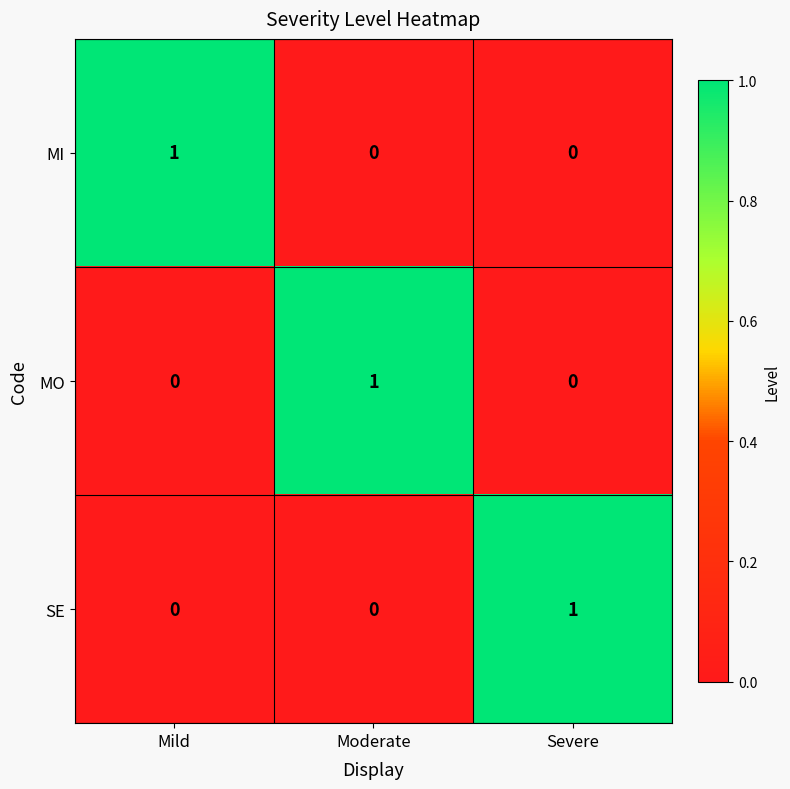

Reading left to right, transcribe all the data shown in this chart.

MI: Mild=1	Moderate=0	Severe=0
MO: Mild=0	Moderate=1	Severe=0
SE: Mild=0	Moderate=0	Severe=1